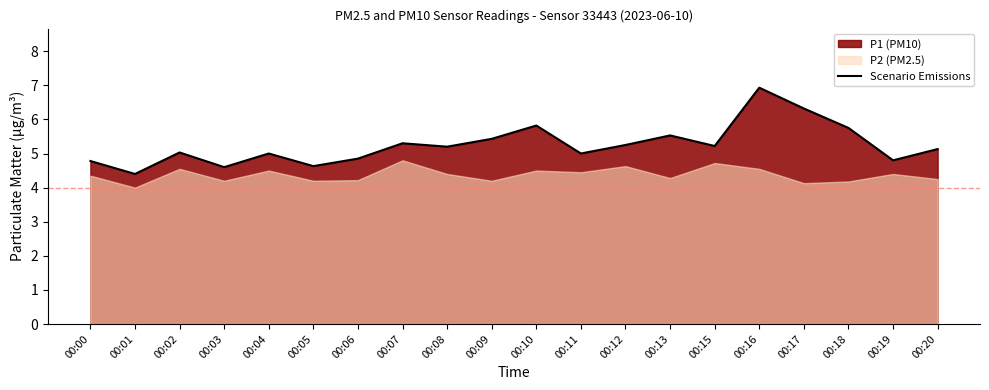

What is the value of the 1st point from the left?

4.8